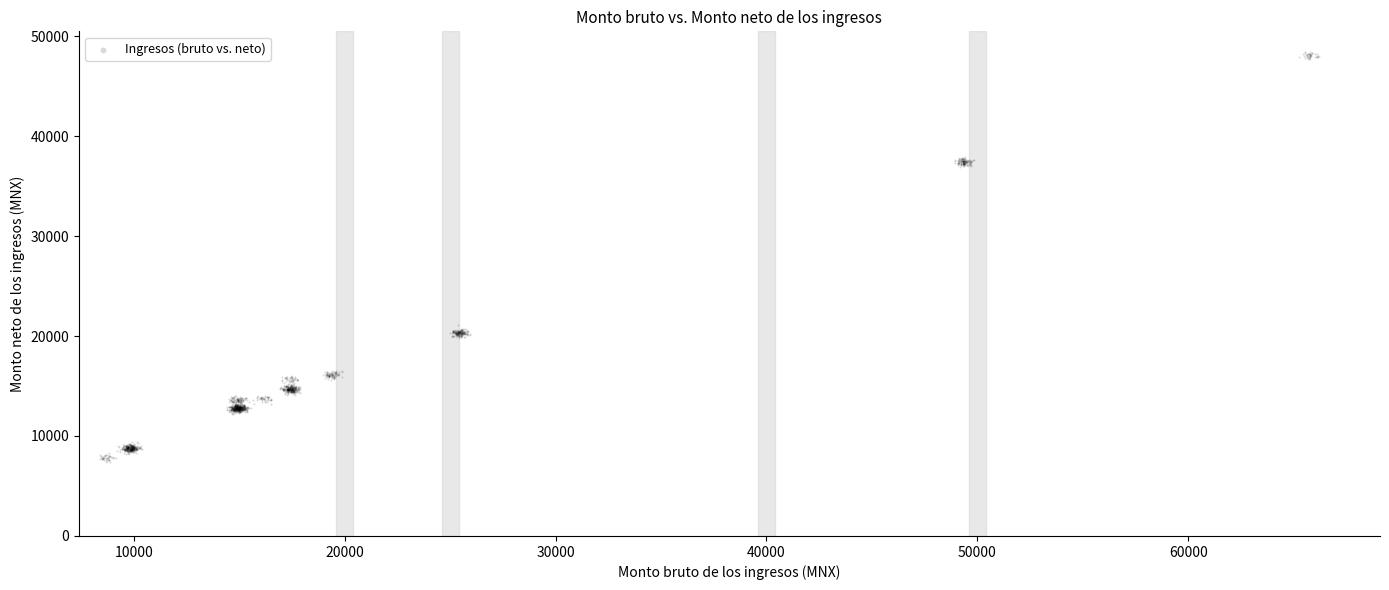

What is the range of X values (max minus min)?

57812.8